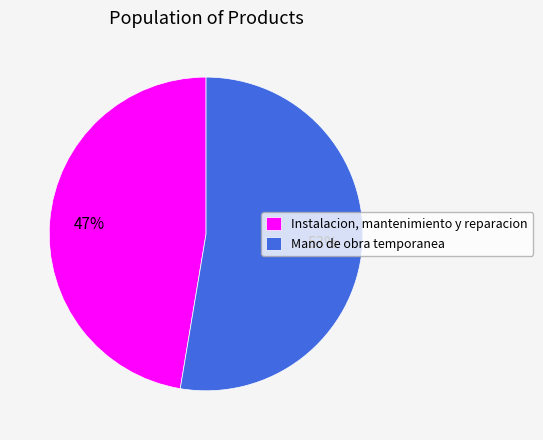

Between Instalacion, mantenimiento y reparacion and Mano de obra temporanea, which is larger?

Mano de obra temporanea